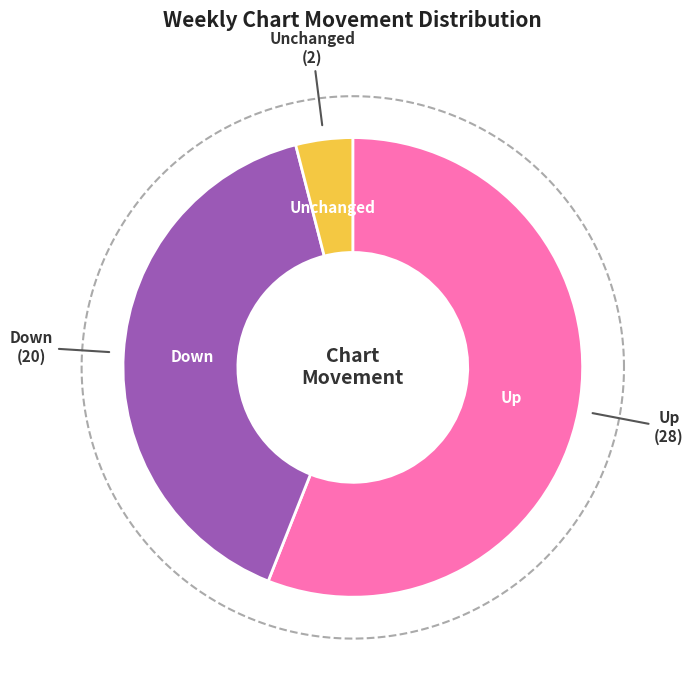

Between - and down, which is larger?

down